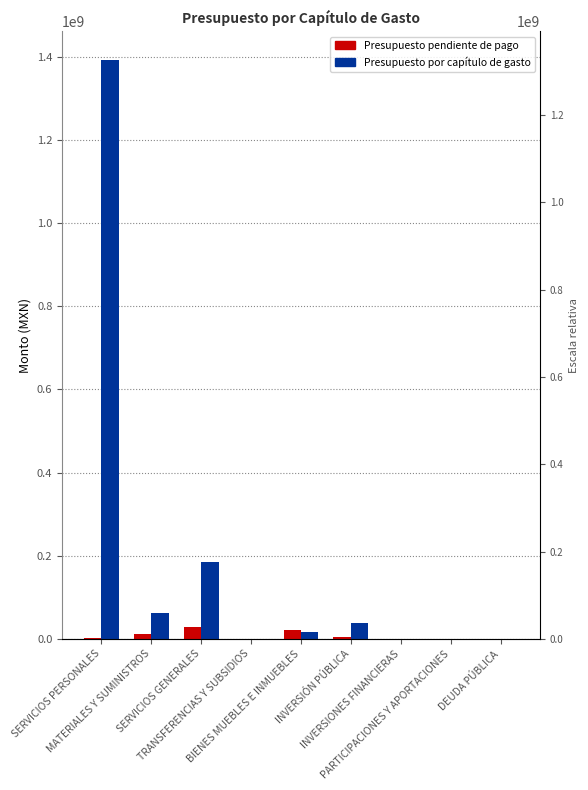

Reading right to left, transcribe all the data shown in this chart.

Presupuesto pendiente de pago: 0.0	0.0	0.0	3990393.8	20611383.3	0.0	27314615.2	12313781.3	2461493.6
Presupuesto por capítulo de gasto: 0.0	0.0	0.0	38250963.9	17502106.3	0.0	184705489.1	61034218.7	1391311272.6